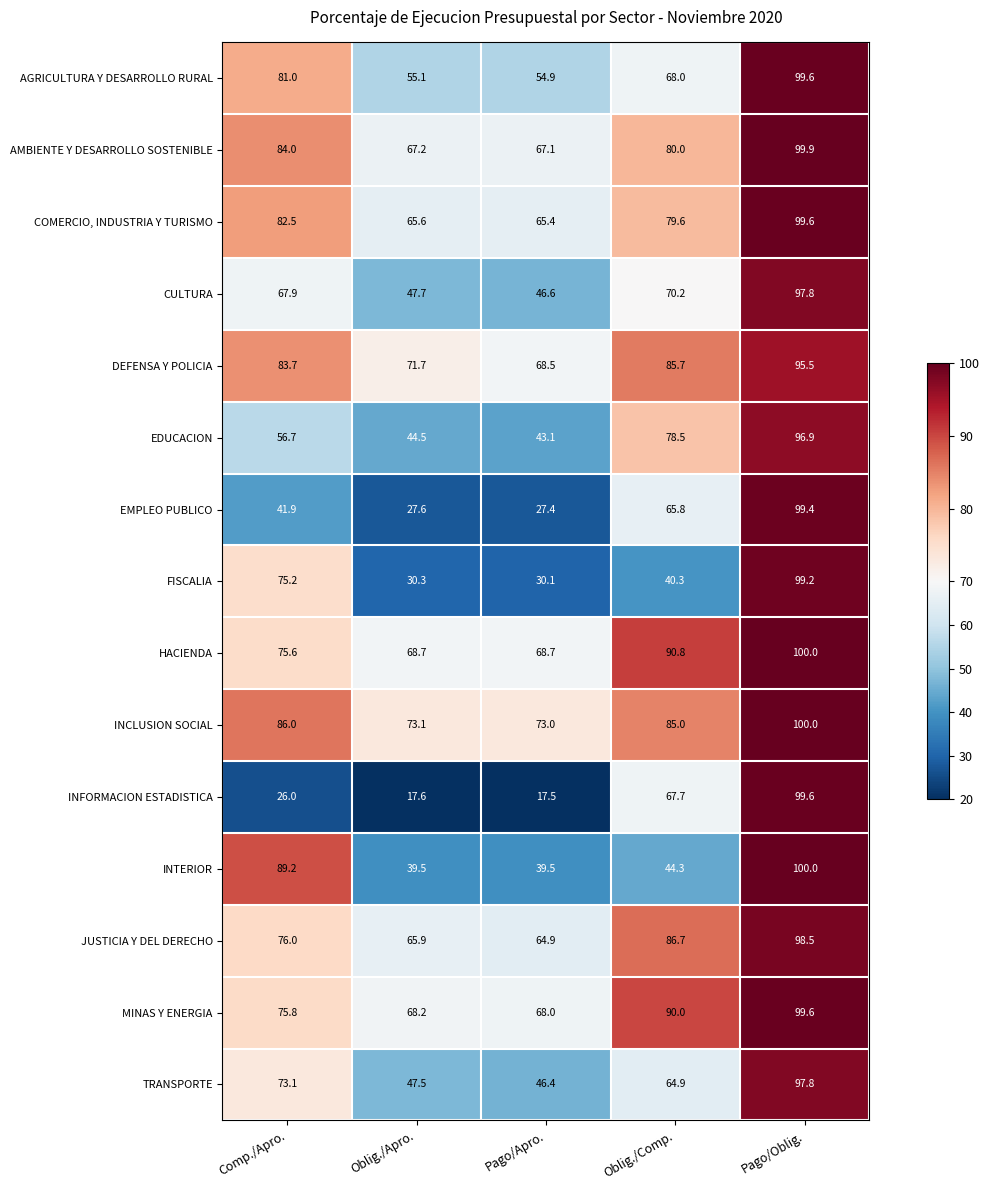

Which series has the widest spread of values?

INFORMACION ESTADISTICA